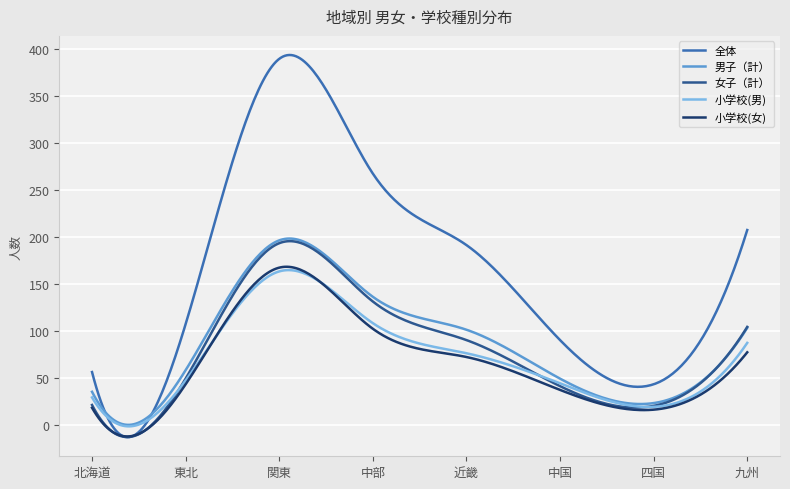

Which series has the largest range (max minus min)?

全体